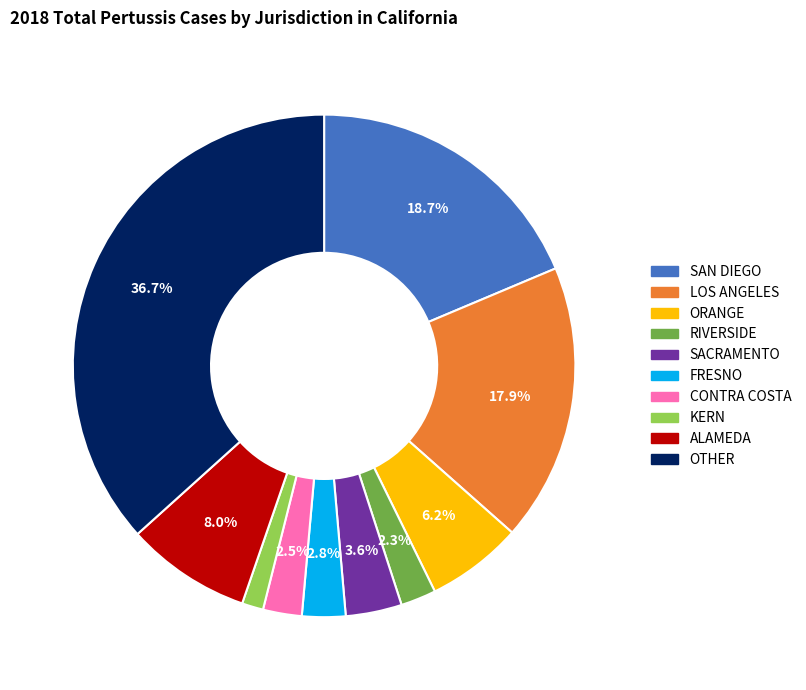

Is there a majority slice in this chart?

No